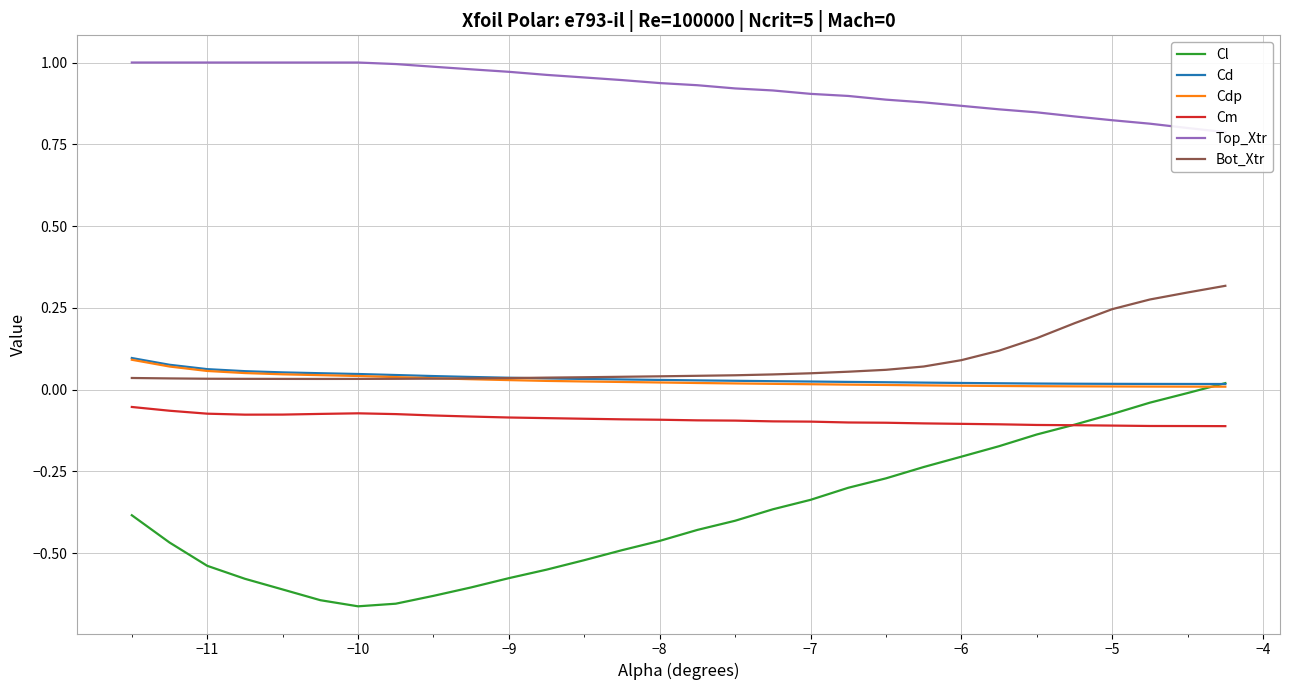

Reading left to right, list all the values displayed in this chart.

Cl: -0.4	-0.5	-0.5	-0.6	-0.6	-0.6	-0.7	-0.7	-0.6	-0.6	-0.6	-0.6	-0.5	-0.5	-0.5	-0.4	-0.4	-0.4	-0.3	-0.3	-0.3	-0.2	-0.2	-0.2	-0.1	-0.1	-0.1	-0.0	-0.0	0.0
Cd: 0.1	0.1	0.1	0.1	0.1	0.1	0.0	0.0	0.0	0.0	0.0	0.0	0.0	0.0	0.0	0.0	0.0	0.0	0.0	0.0	0.0	0.0	0.0	0.0	0.0	0.0	0.0	0.0	0.0	0.0
Cdp: 0.1	0.1	0.1	0.1	0.0	0.0	0.0	0.0	0.0	0.0	0.0	0.0	0.0	0.0	0.0	0.0	0.0	0.0	0.0	0.0	0.0	0.0	0.0	0.0	0.0	0.0	0.0	0.0	0.0	0.0
Cm: -0.1	-0.1	-0.1	-0.1	-0.1	-0.1	-0.1	-0.1	-0.1	-0.1	-0.1	-0.1	-0.1	-0.1	-0.1	-0.1	-0.1	-0.1	-0.1	-0.1	-0.1	-0.1	-0.1	-0.1	-0.1	-0.1	-0.1	-0.1	-0.1	-0.1
Top_Xtr: 1.0	1.0	1.0	1.0	1.0	1.0	1.0	1.0	1.0	1.0	1.0	1.0	1.0	0.9	0.9	0.9	0.9	0.9	0.9	0.9	0.9	0.9	0.9	0.9	0.8	0.8	0.8	0.8	0.8	0.8
Bot_Xtr: 0.0	0.0	0.0	0.0	0.0	0.0	0.0	0.0	0.0	0.0	0.0	0.0	0.0	0.0	0.0	0.0	0.0	0.0	0.1	0.1	0.1	0.1	0.1	0.1	0.2	0.2	0.2	0.3	0.3	0.3